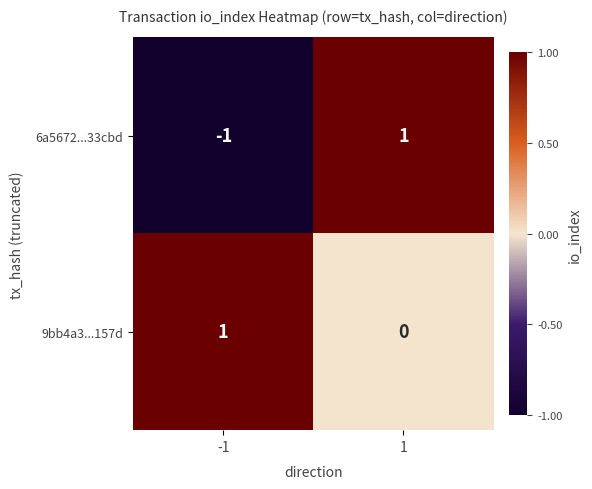

What is the spread (max minus min) of values at 1?

1